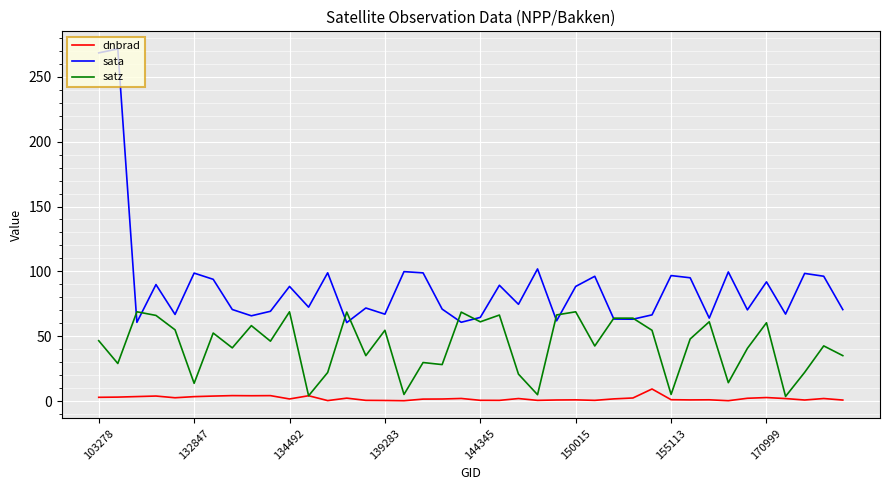

Rank the series by their maximum value, from highest to lowest.

sata, satz, dnbrad